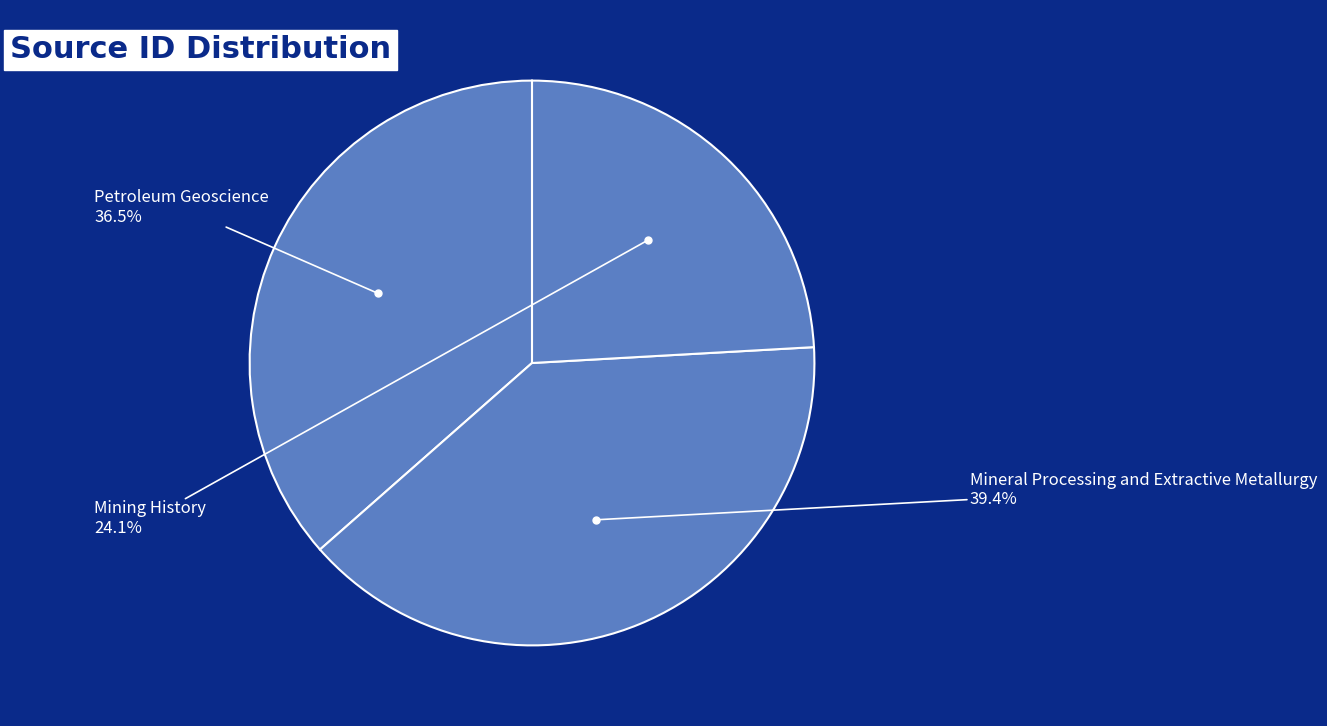

Count the number of slices in the pie.

3